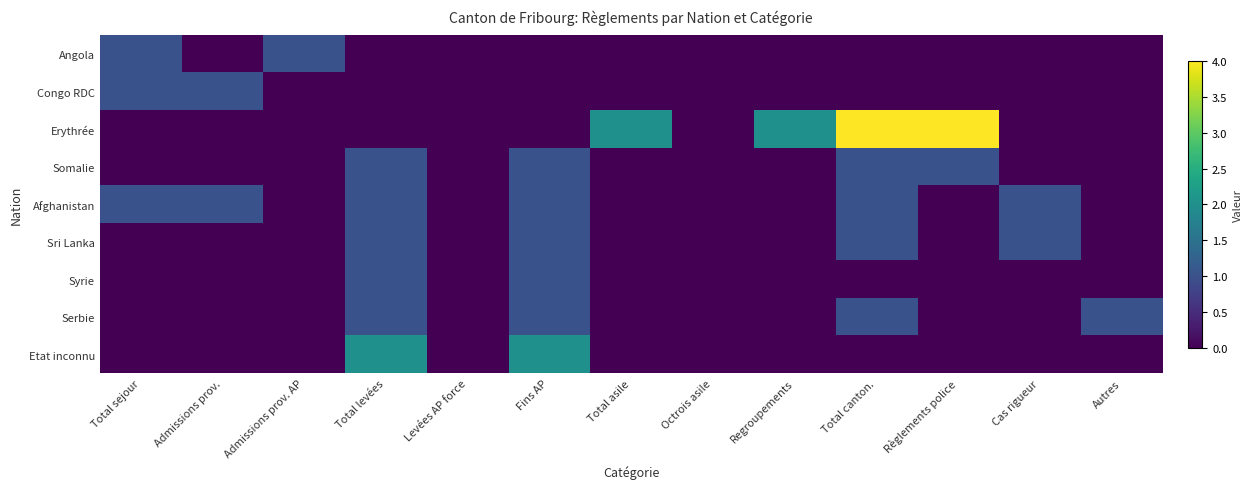

What is the total value across all series at Règlements police?

5